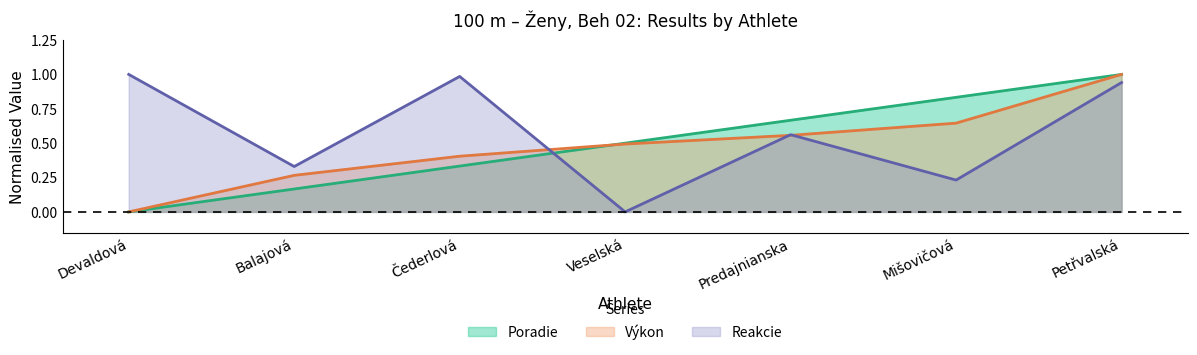

Is the value of Výkon at Balajová greater than the value of Reakcie at Veselská?

Yes